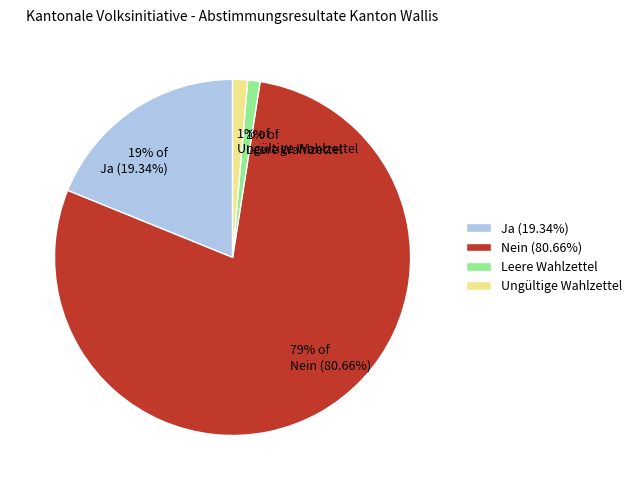

To the nearest percent, what is the combined percentage of Ja (19.34%) and Nein (80.66%)?

98%